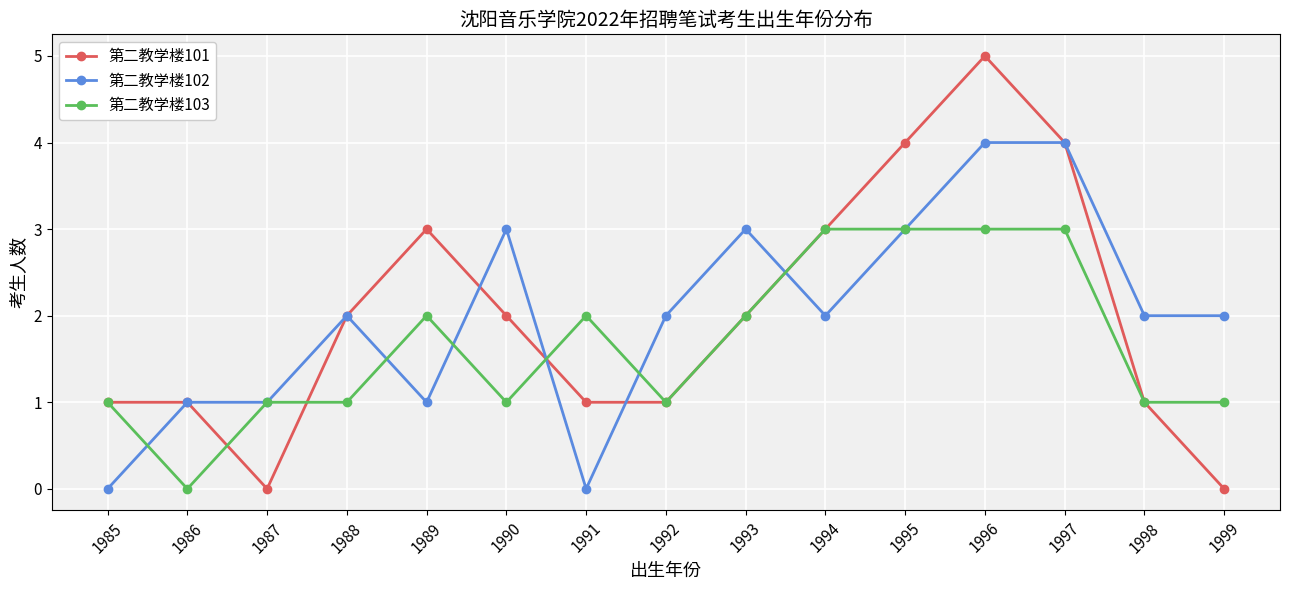

Count the 第二教学楼101 values in the range 1 to 3.

10